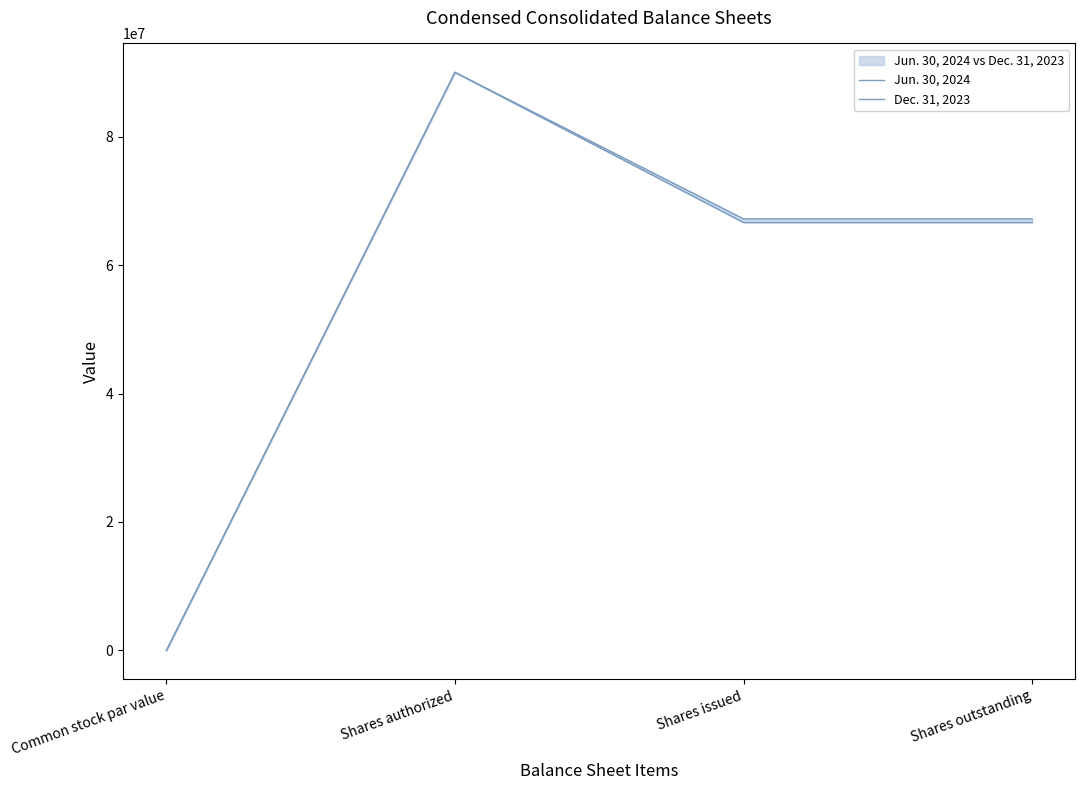

What is the smallest value displayed?

1